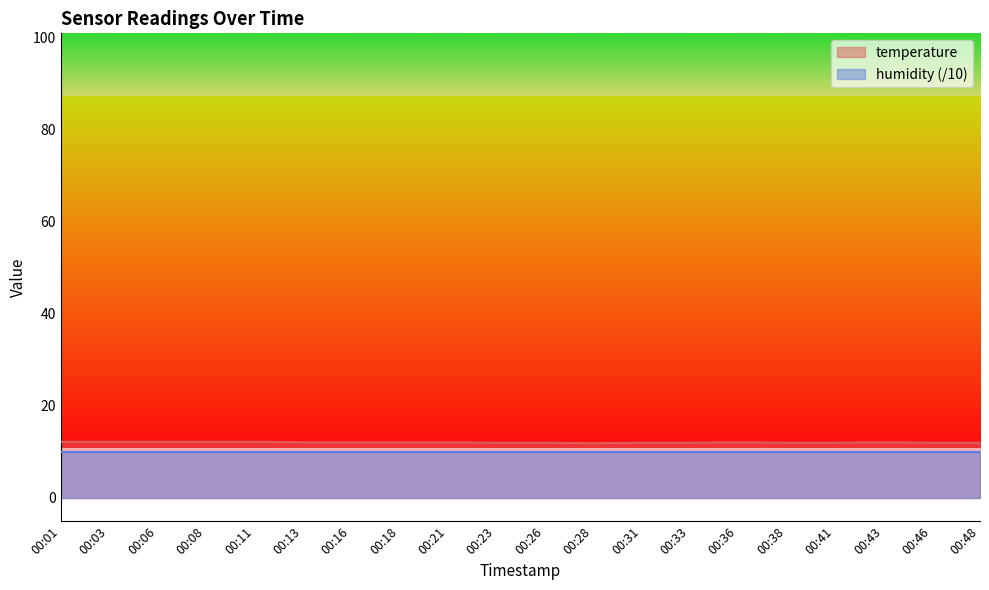

Between 00:18 and 00:21, which is larger?

00:18